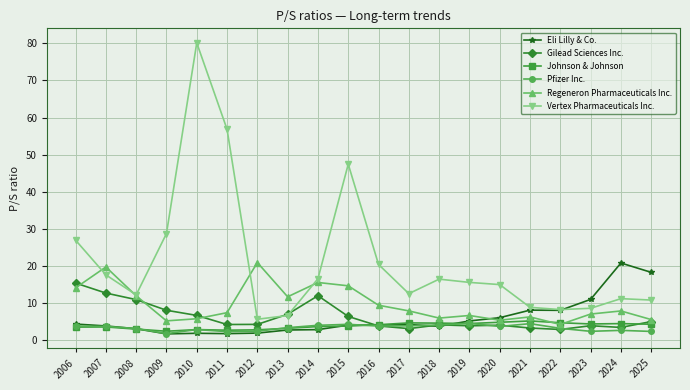

What is the difference between the highest and lowest values at 2006?

23.4